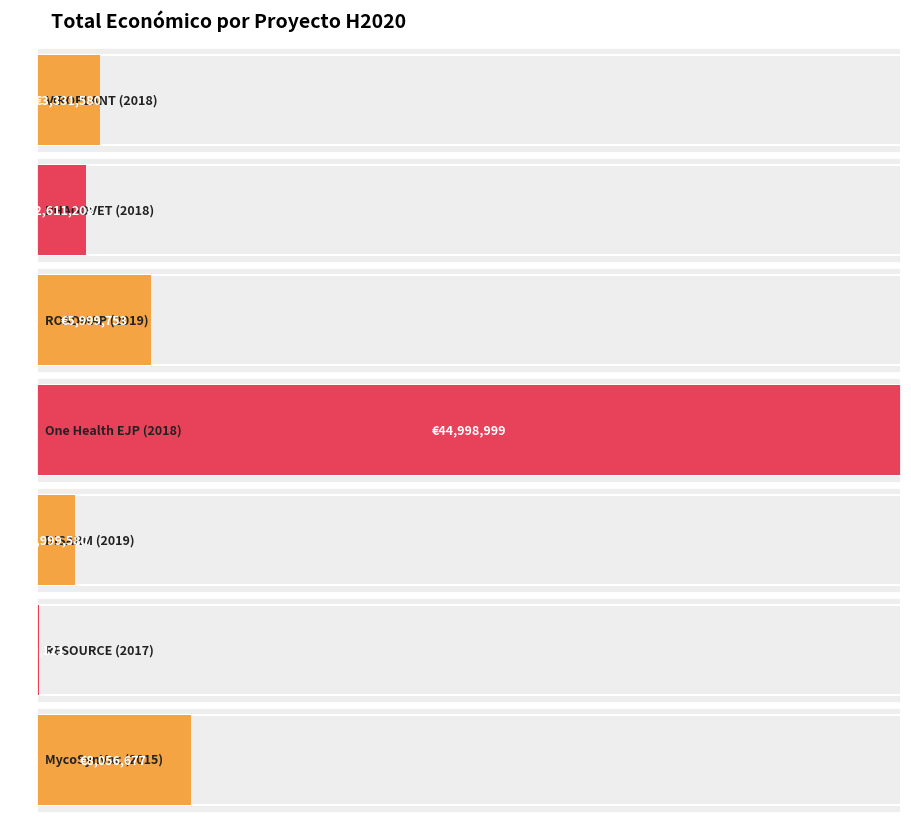

What is the difference between the values at One Health EJP (2018) and VIROPLANT (2018)?

41667419